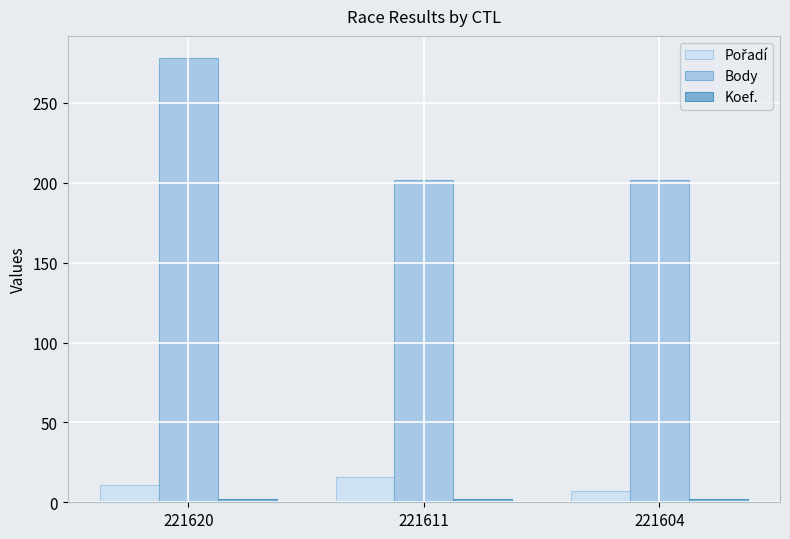

How many bars are there in total?

9